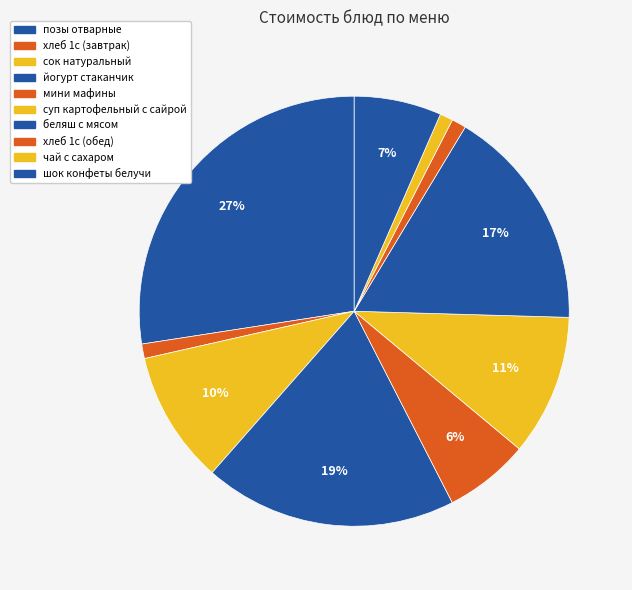

To the nearest percent, what percentage of the pie is позы отварные?

27%